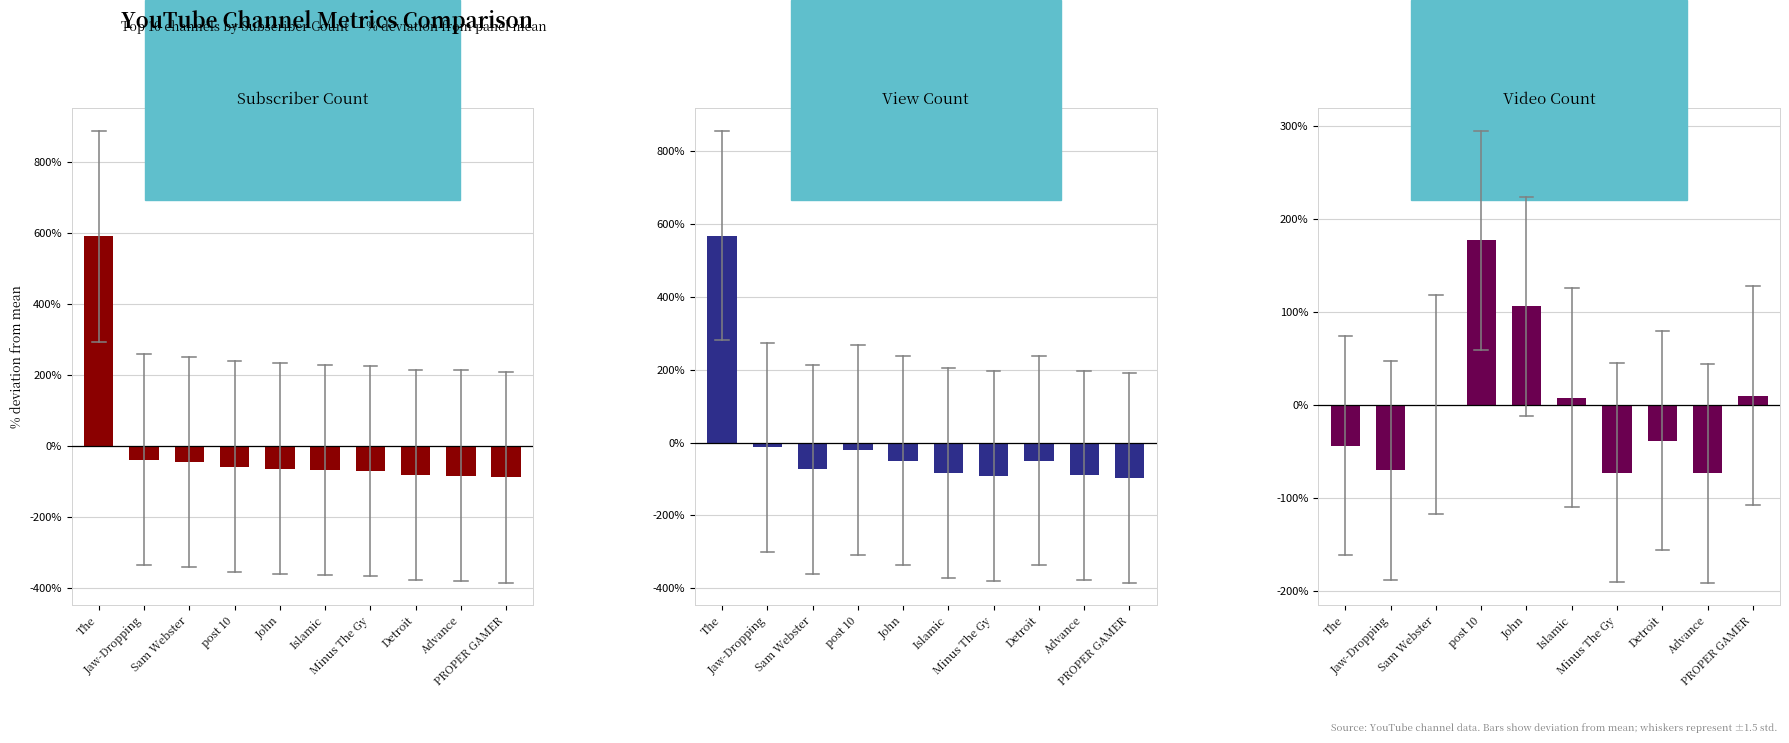

How many data points in View Count are above -49?

3